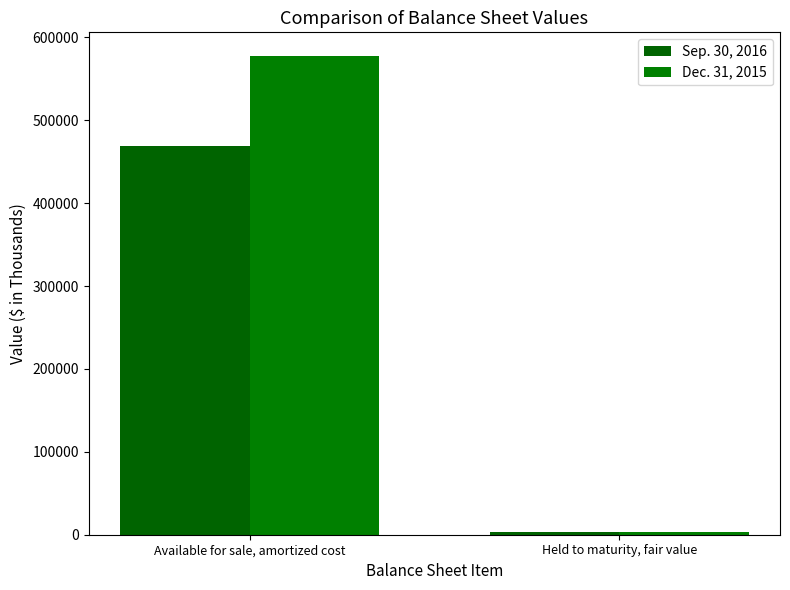

What is the spread (max minus min) of values at Held to maturity, fair value?

8